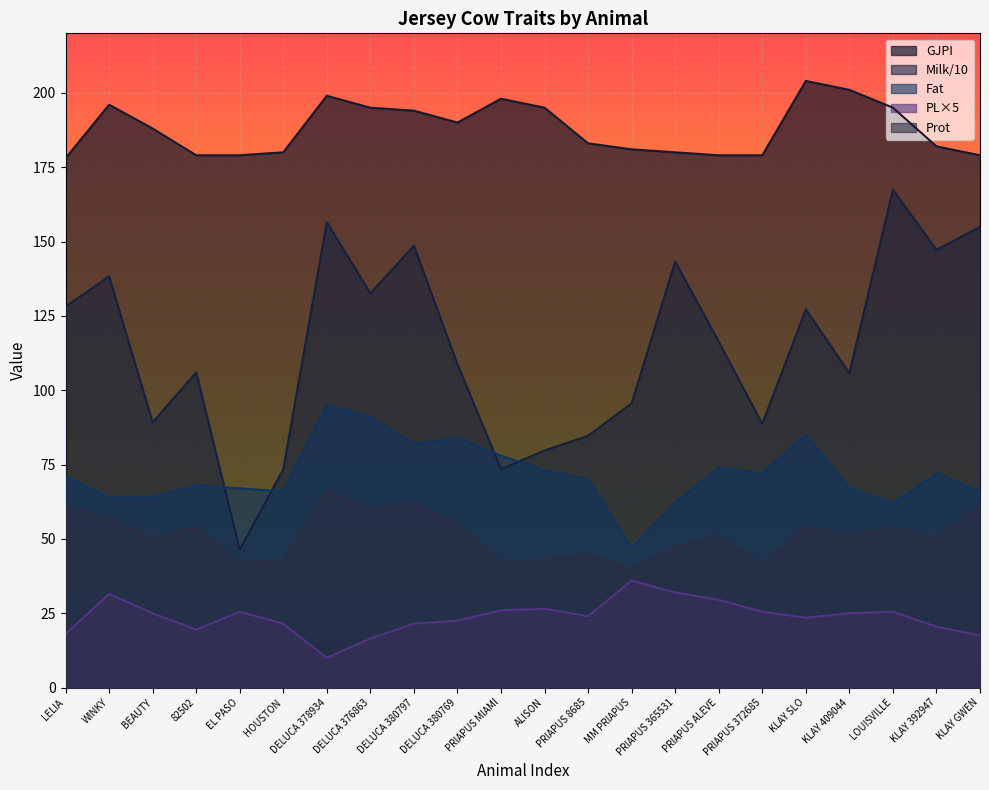

Rank the categories by Fat value from highest to lowest.

DELUCA 378934, DELUCA 376863, KLAY SLO, DELUCA 380769, DELUCA 380797, PRIAPUS MIAMI, PRIAPUS ALEVE, ALISON, PRIAPUS 372685, KLAY 392947, LELIA, PRIAPUS 8685, 82502, EL PASO, KLAY 409044, HOUSTON, KLAY GWEN, WINKY, BEAUTY, PRIAPUS 365531, LOUISVILLE, MM PRIAPUS